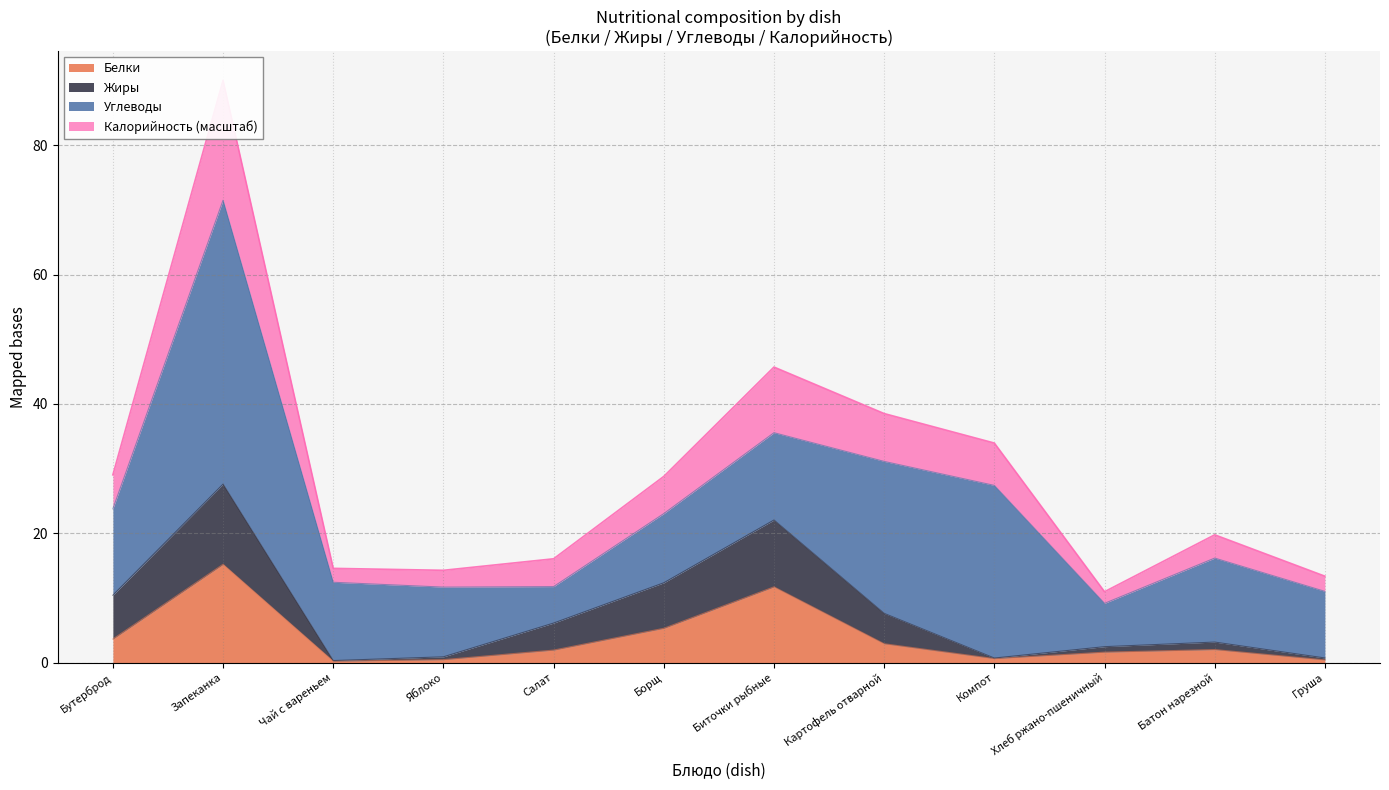

Is it true that Белки equals 17.4 at Биточки рыбные?

False